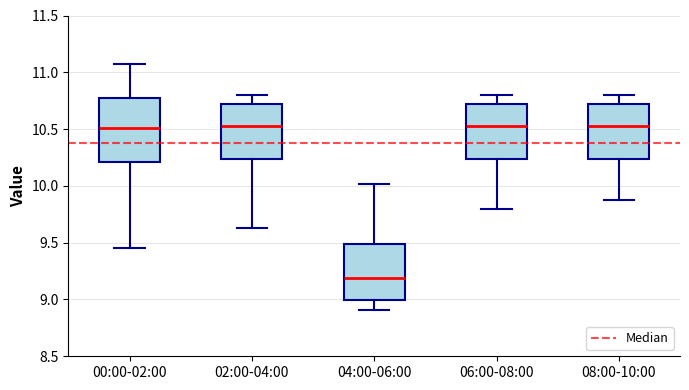

Where is the lower edge of the box for 04:00-06:00 on the y-axis? The values are not printed on the chart, so give them approximately, as read against the axis.

9.00